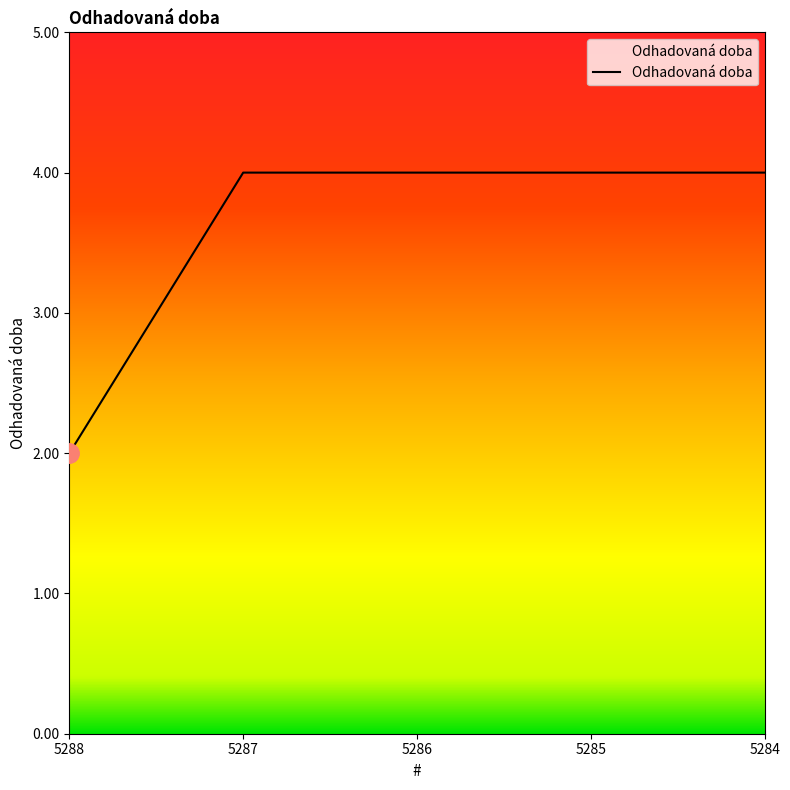

What is the sum of the values at 5288 and 5286?

6